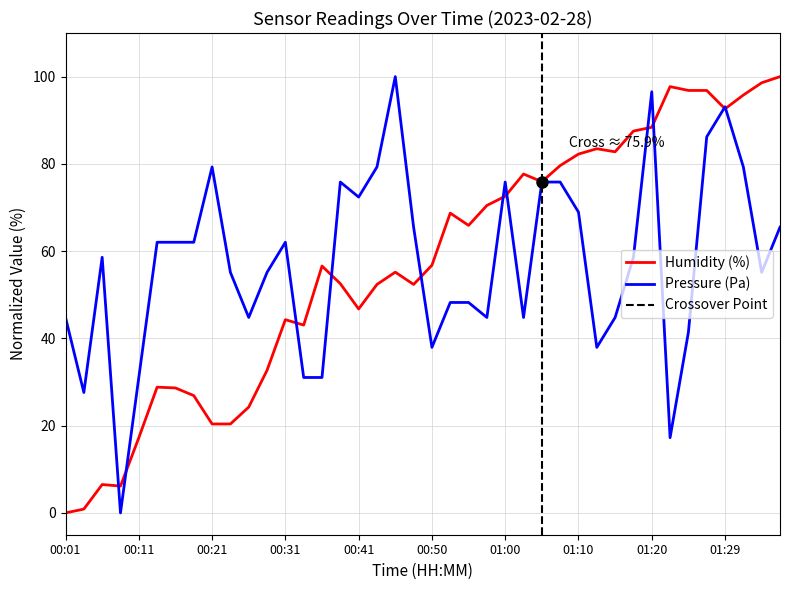

After their last crossing, which series has the higher values: humidity or pressure?

humidity